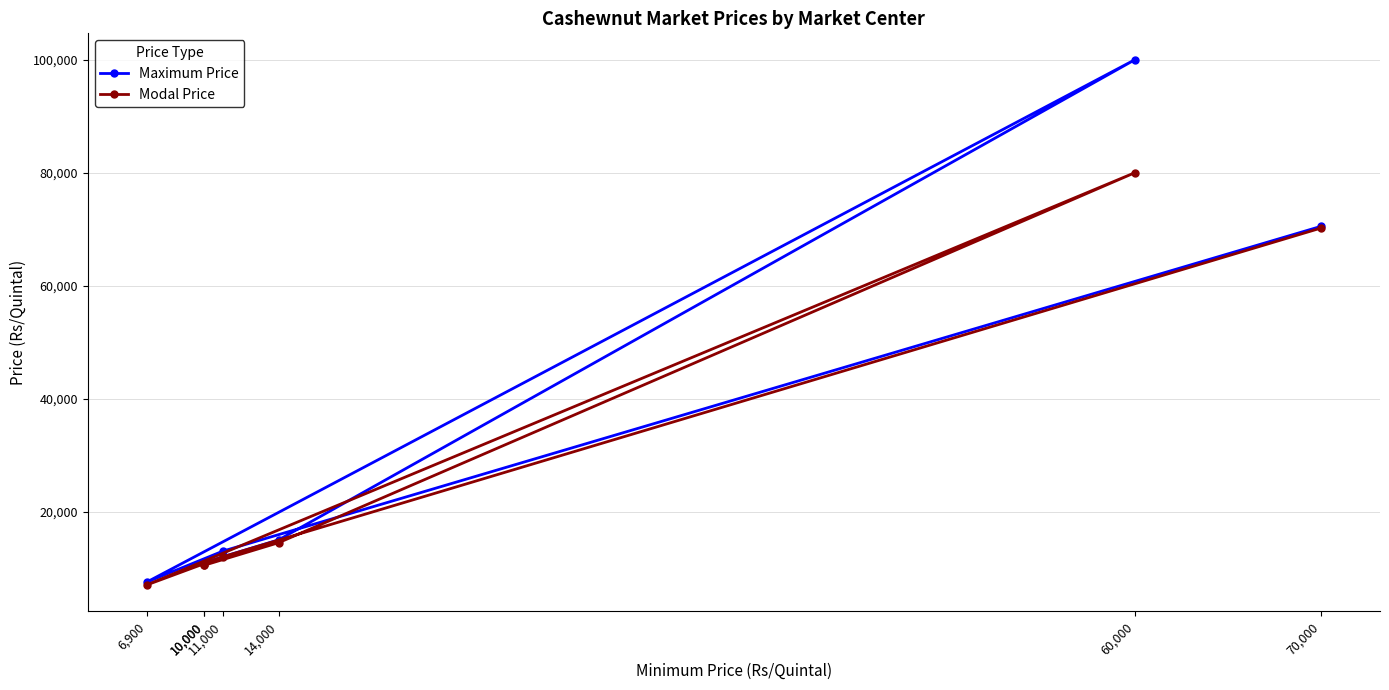

True or false: Modal Price and Maximum Price intersect in this chart.

False